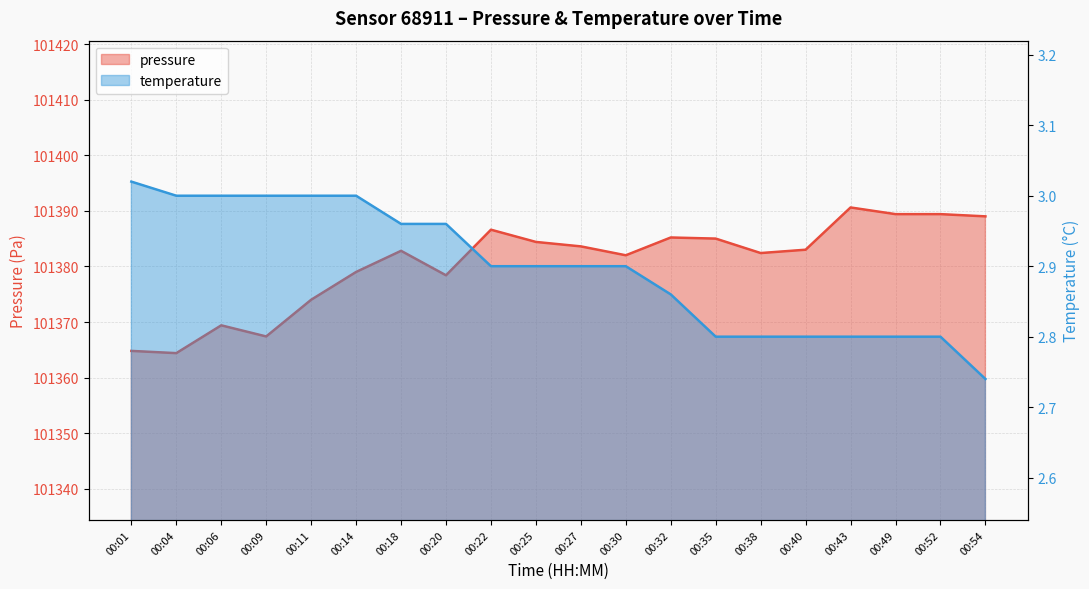

Reading right to left, what are all the values shown in this chart?

pressure: 101389.0	101389.4	101389.4	101390.6	101383.0	101382.4	101385.0	101385.2	101382.0	101383.6	101384.4	101386.6	101378.4	101382.8	101379.0	101374.0	101367.4	101369.4	101364.4	101364.8
temperature: 2.7	2.8	2.8	2.8	2.8	2.8	2.8	2.9	2.9	2.9	2.9	2.9	3.0	3.0	3.0	3.0	3.0	3.0	3.0	3.0